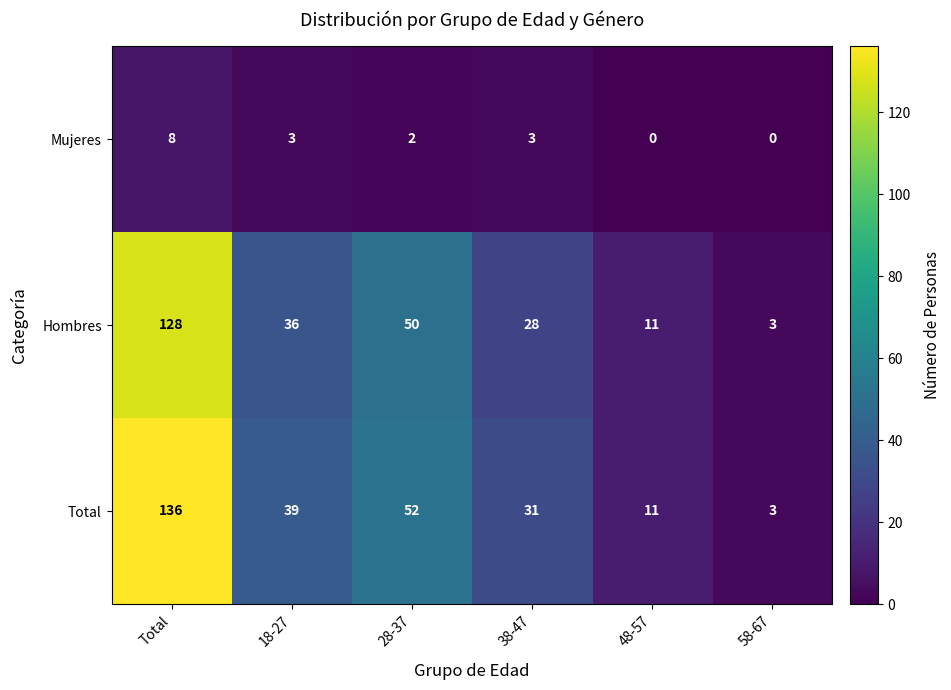

Is it true that Hombres equals 128 at Total?

True